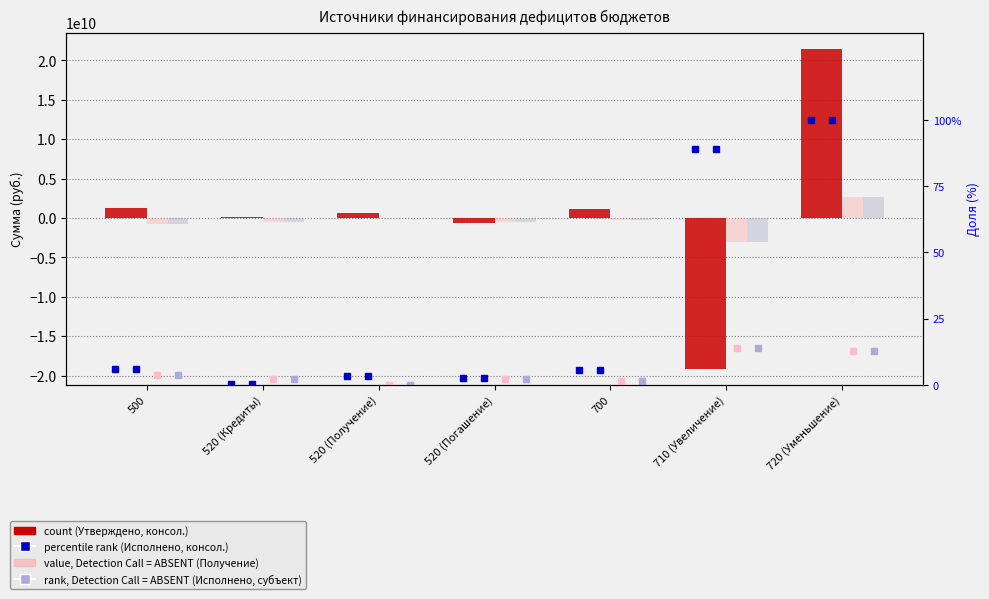

How many bars are there in total?

7